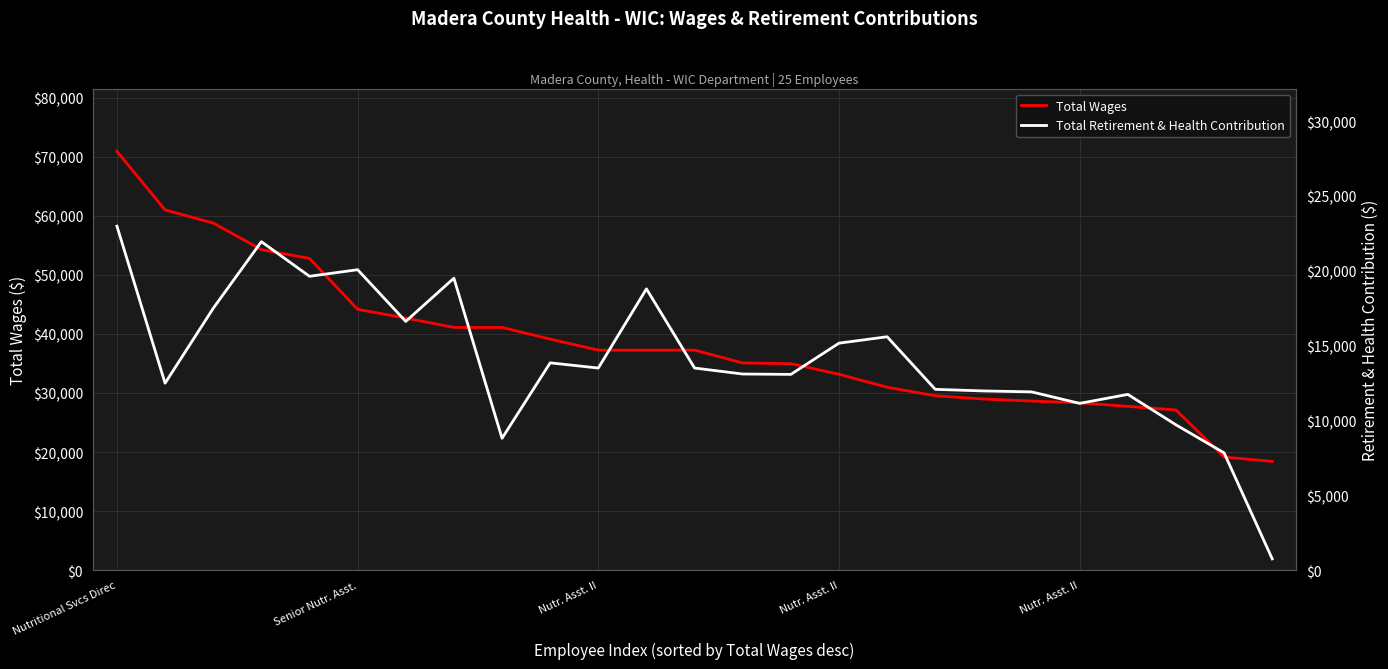

How many data points does each series have?

25